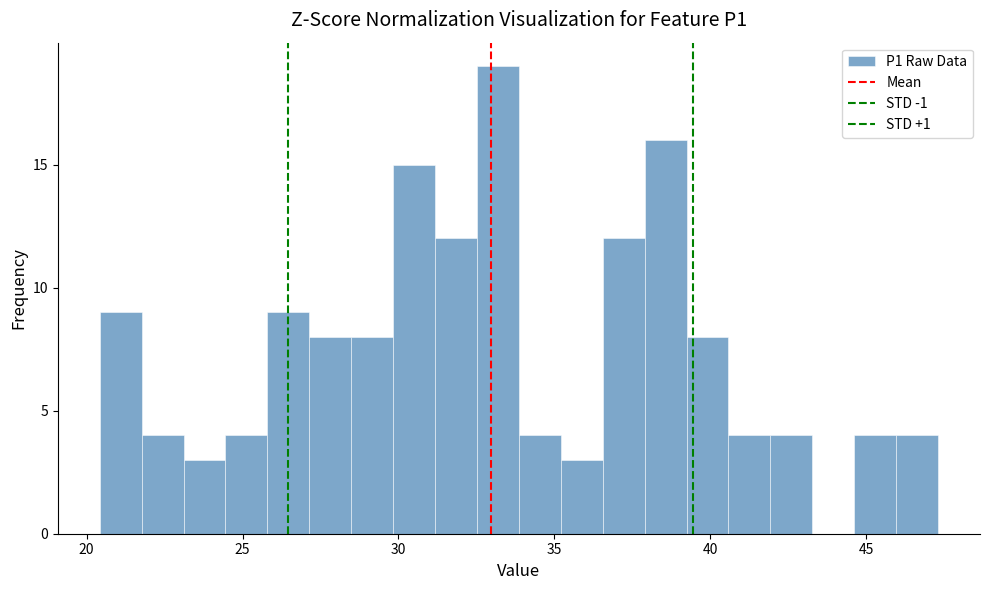

Around what value on the x-axis is the tallest bar? Give the approximate position of its centre, as read against the axis.

33.0